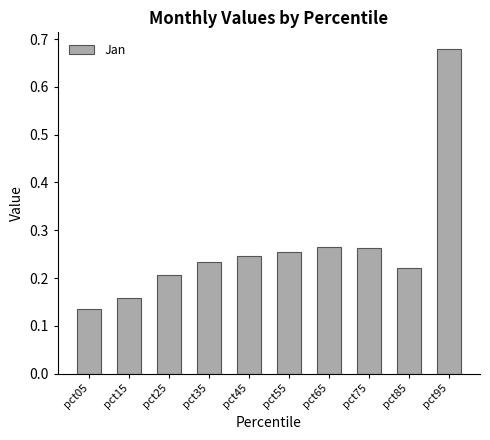

The value at pct85 is 0.1. True or false?

False